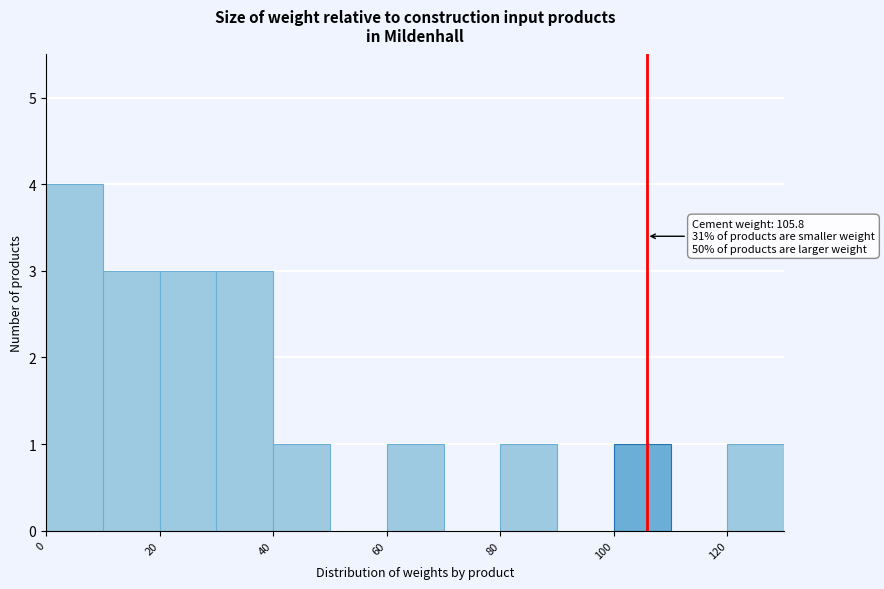

Which range on the x-axis has the tallest bar?

0 to 10